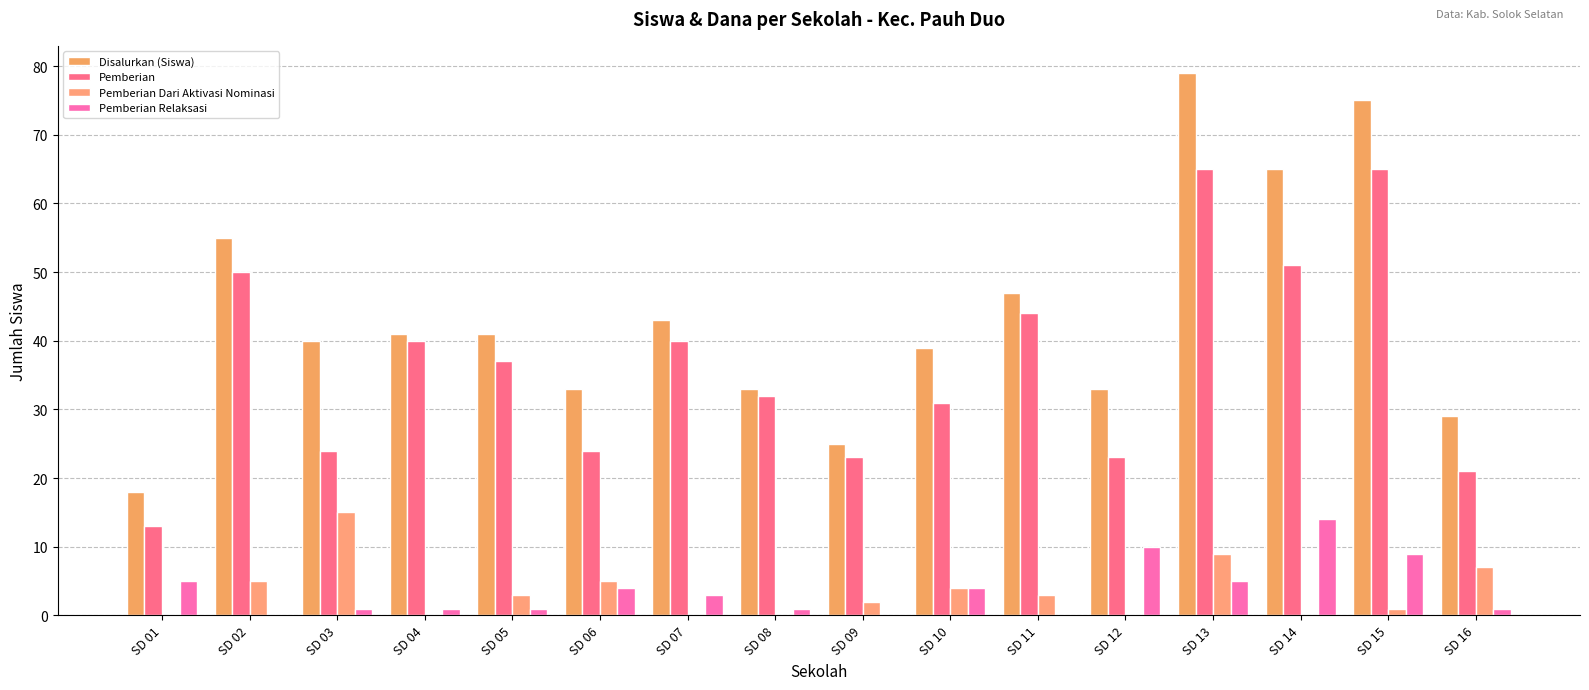

Which category has the lowest value in the Pemberian Relaksasi series?

SD 02